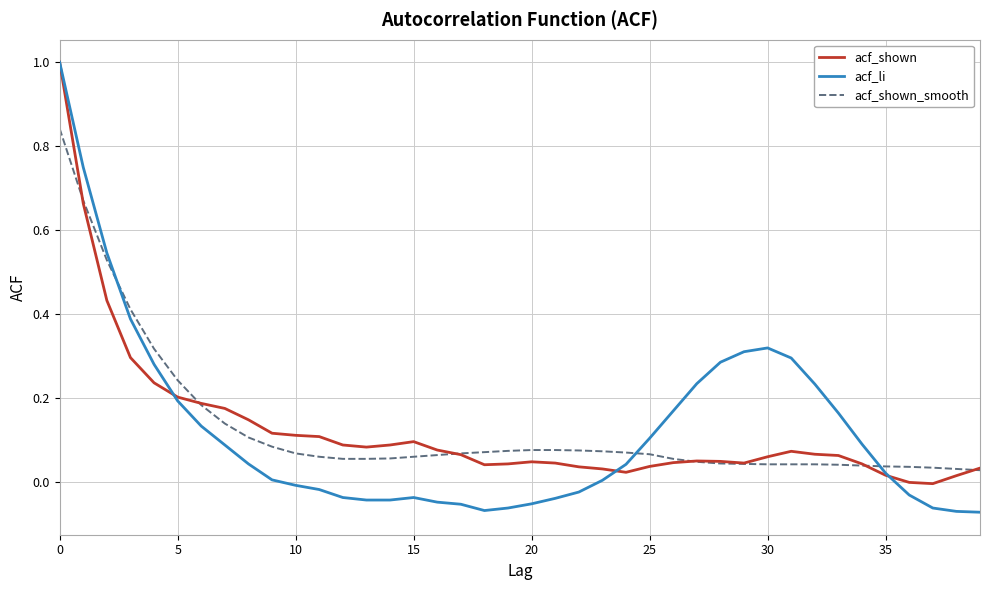

What is the greatest value displayed?

1.0